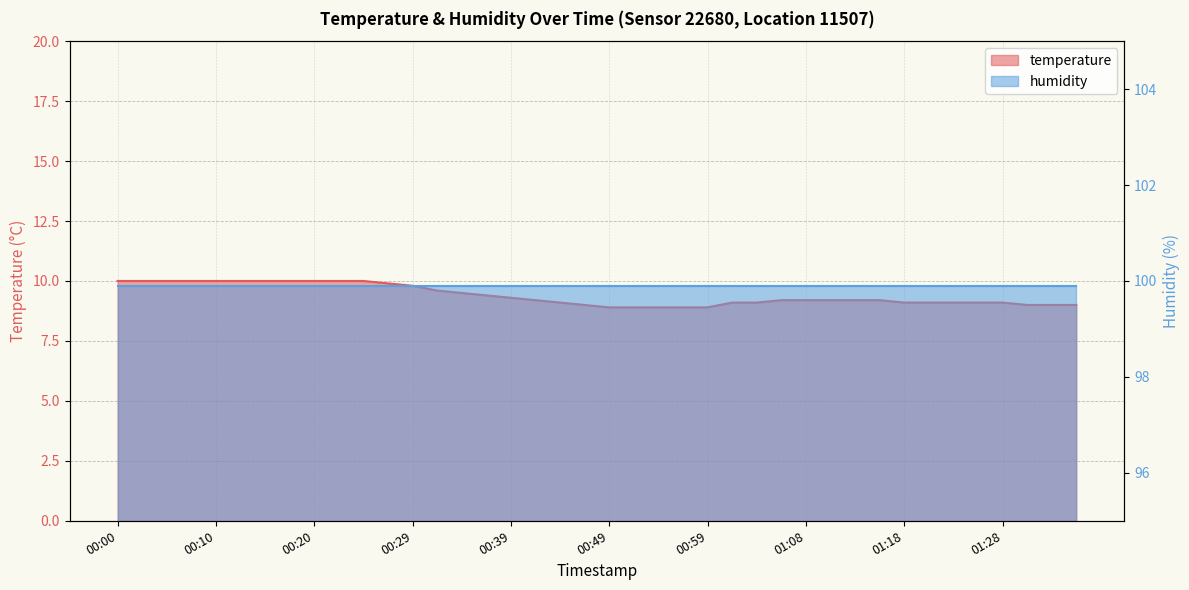

What is the difference between the maximum and minimum values?

1.1